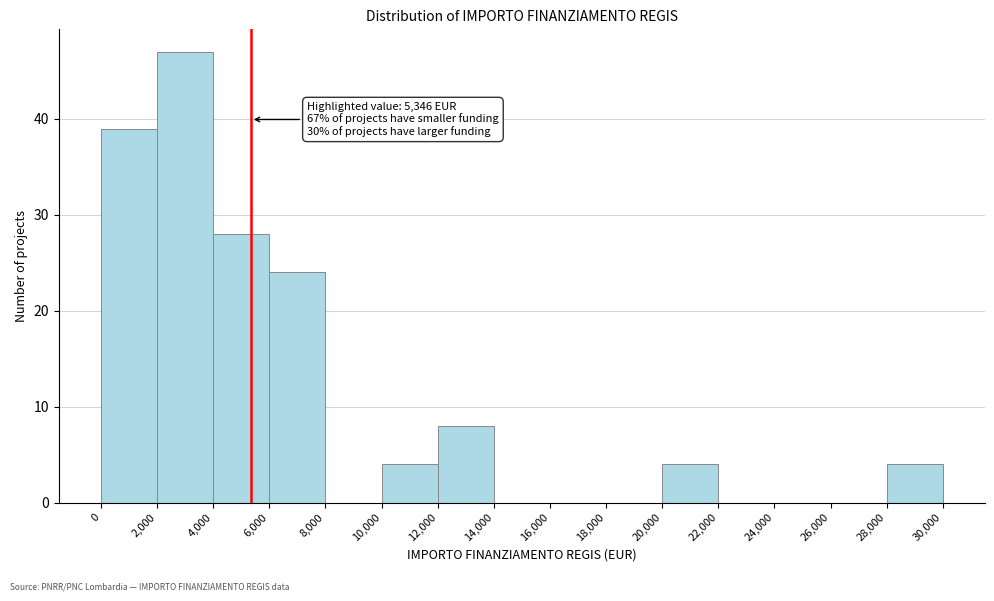

Over which range of the x-axis is the bar tallest?

2,000 to 4,000